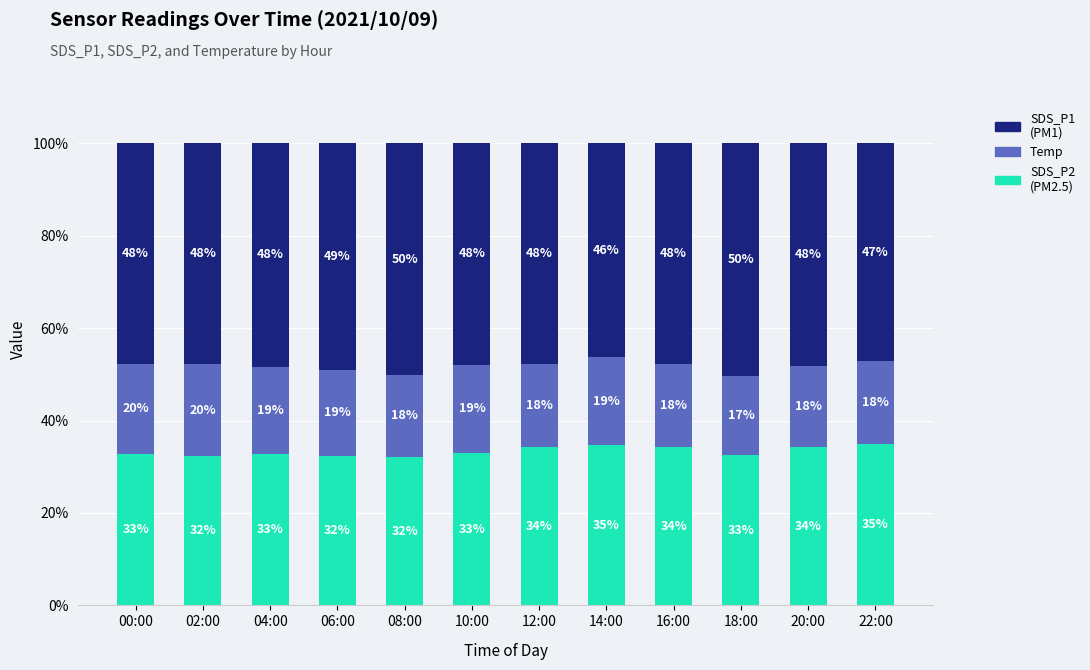

Count the number of data series in this chart.

3